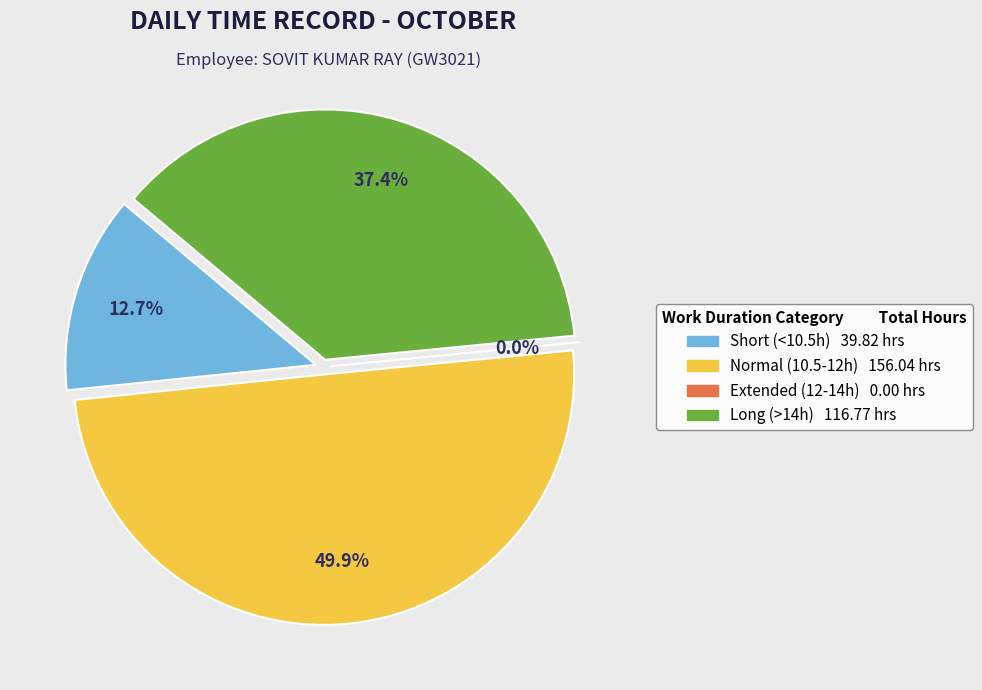

Is Day 11 the majority of the pie?

No